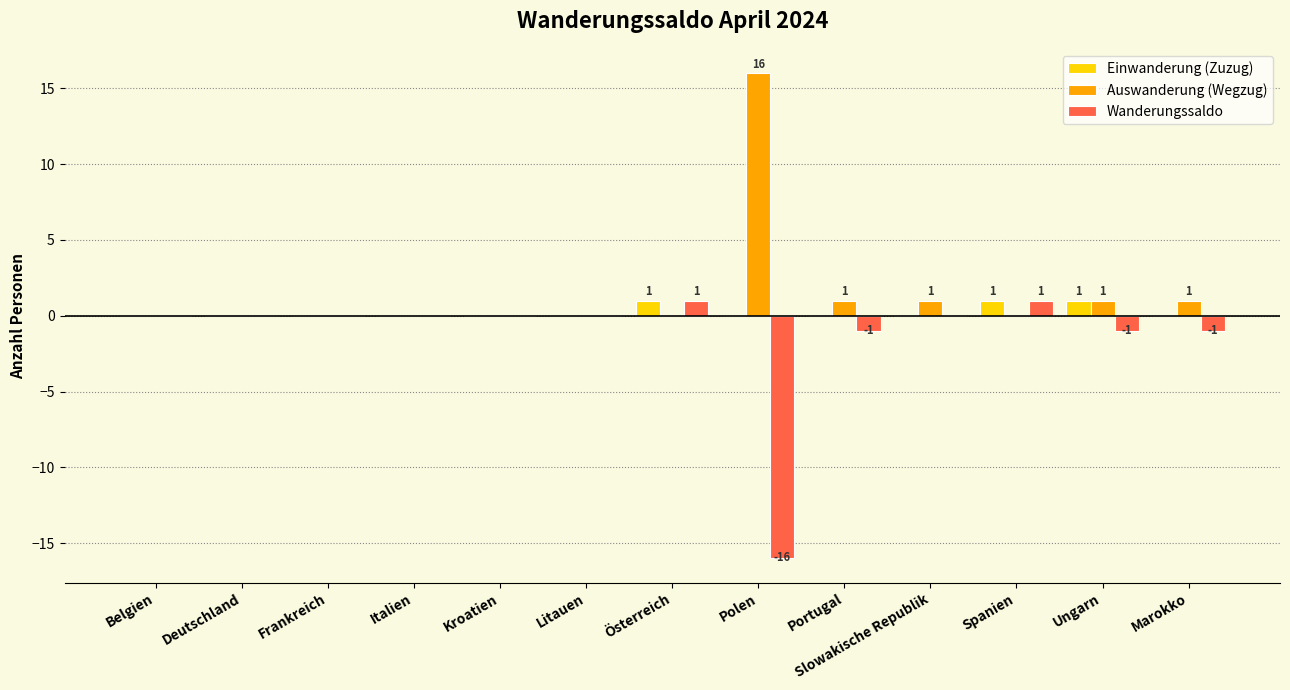

Is the value of Auswanderung (Wegzug) at Marokko greater than the value of Wanderungssaldo at Frankreich?

Yes